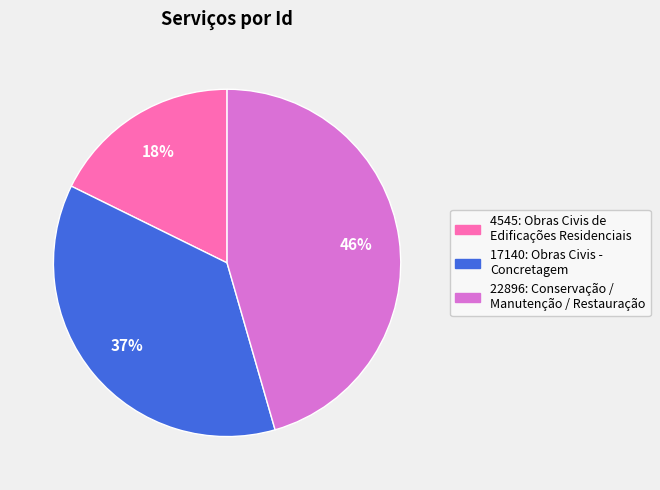

True or false: 22896: Conservação / Manutenção / Restauração accounts for 46% of the total.

True